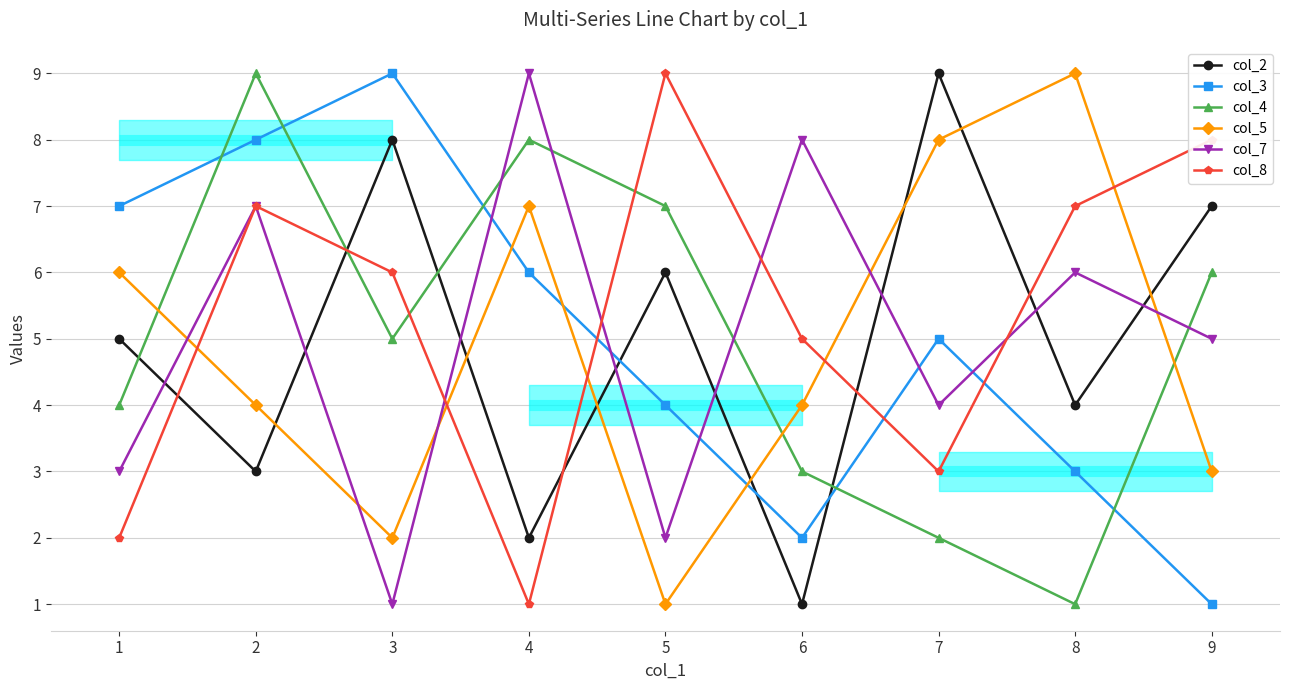

Which series ends up on top after the final intersection of col_4 and col_2?

col_2